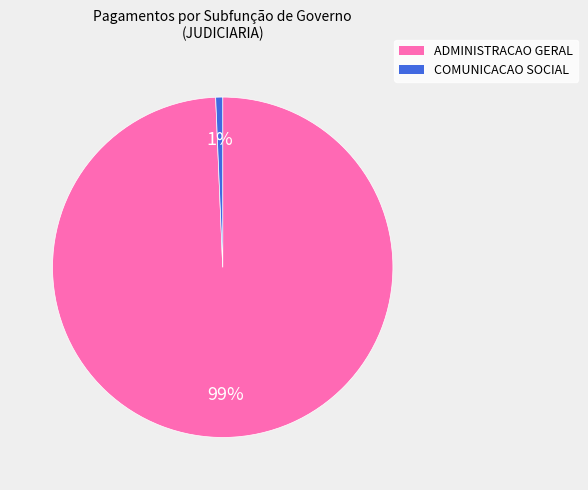

Count the number of slices in the pie.

2